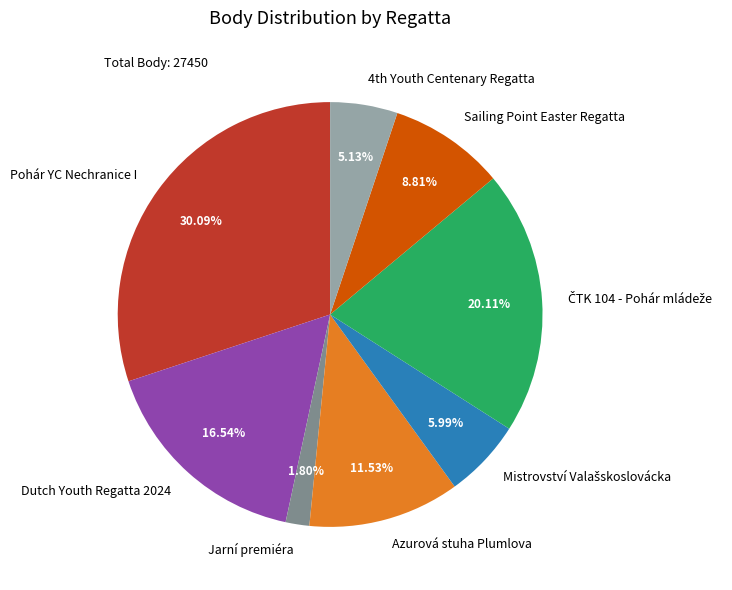

What is the smallest slice in the pie chart?

Jarní premiéra